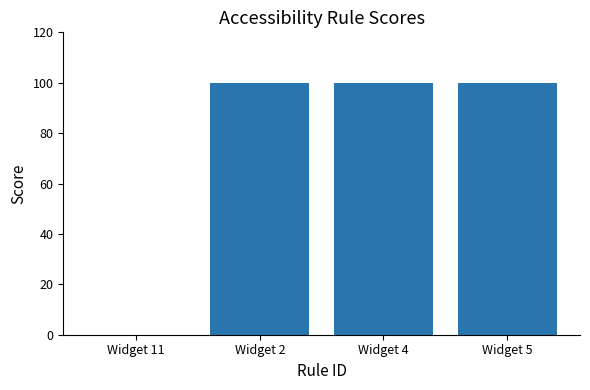

What is the maximum value shown in the chart?

100